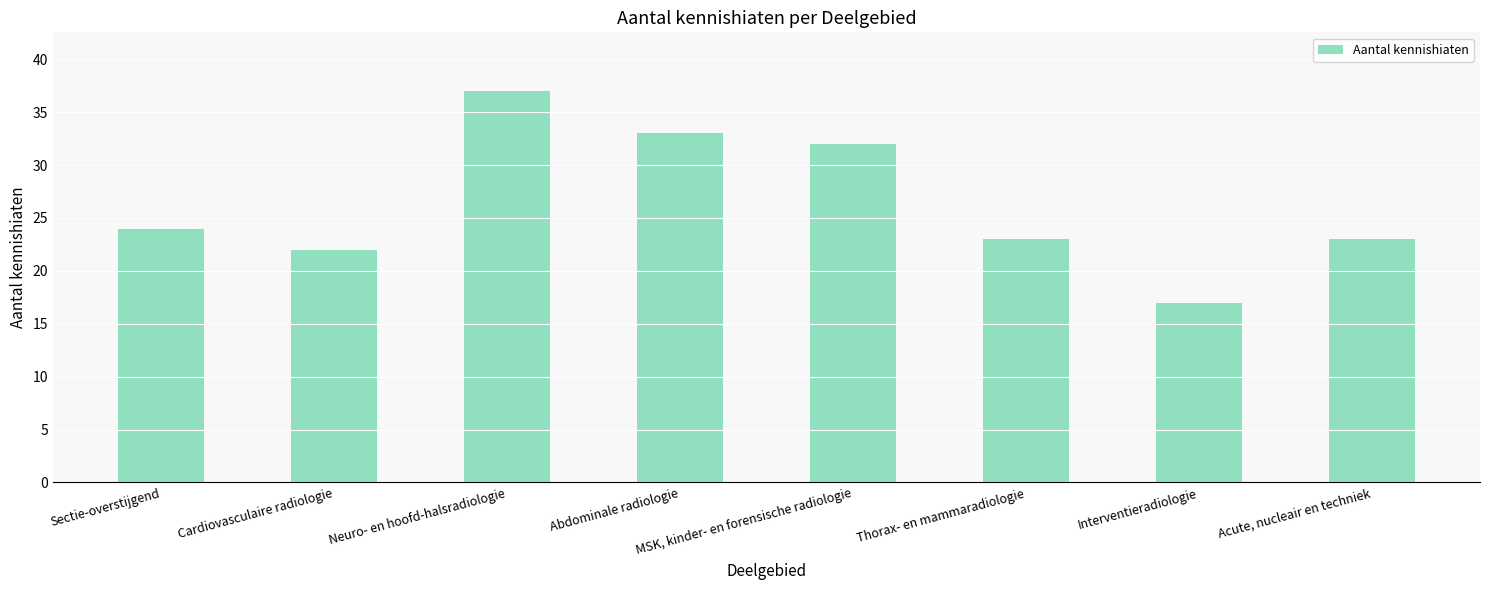

Are the bars horizontal?

No